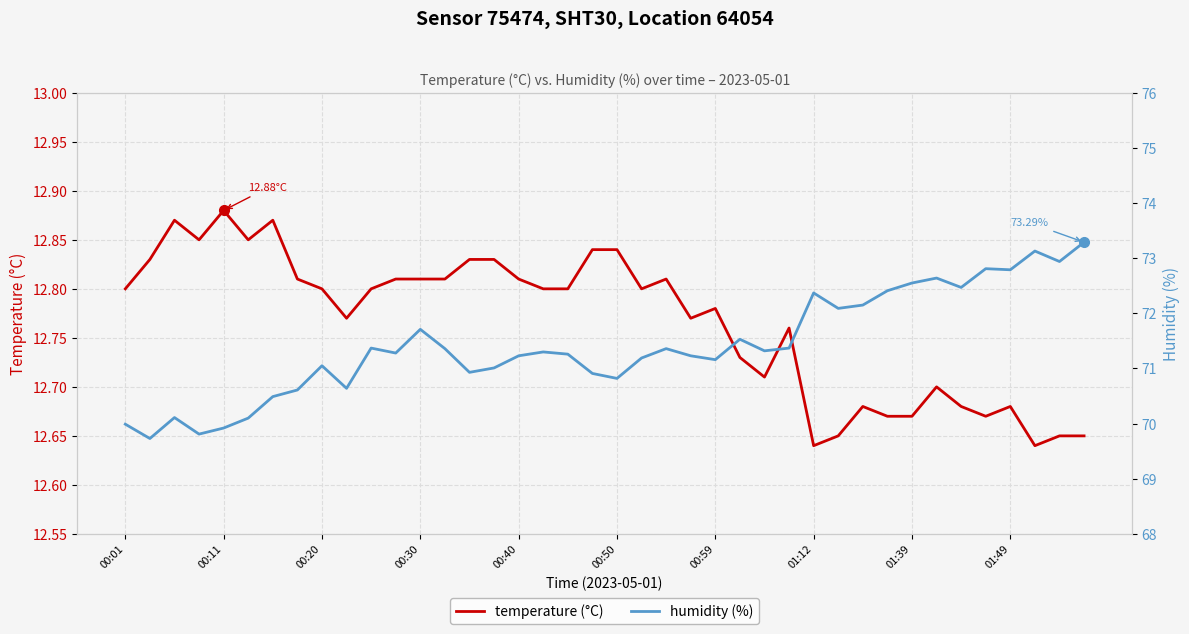

Rank the series at 39 from lowest to highest value.

temperature (°C), humidity (%)